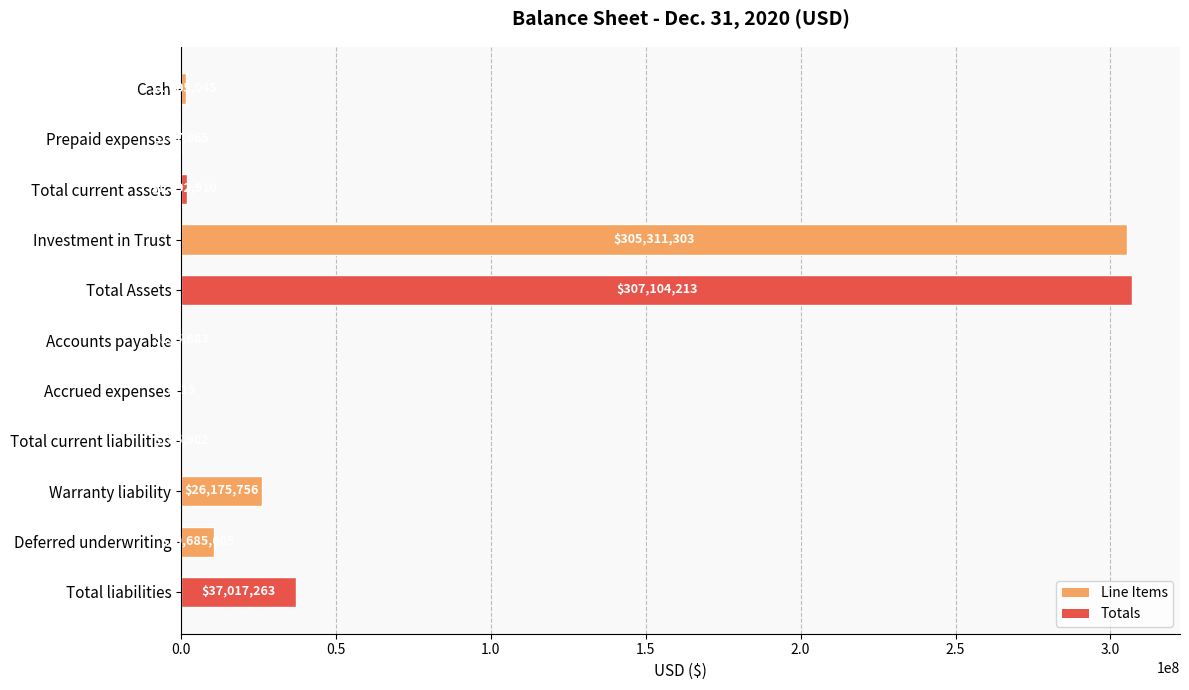

What is the change in value from Total current assets to Total liabilities?

+35224353